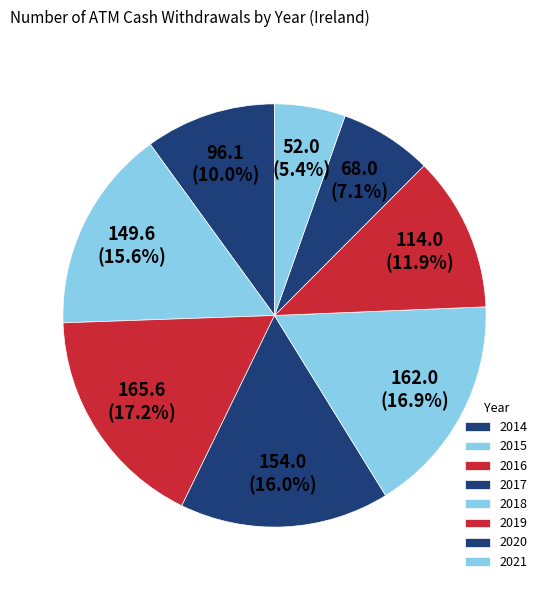

What portion of the pie excludes 2014?

90.0%